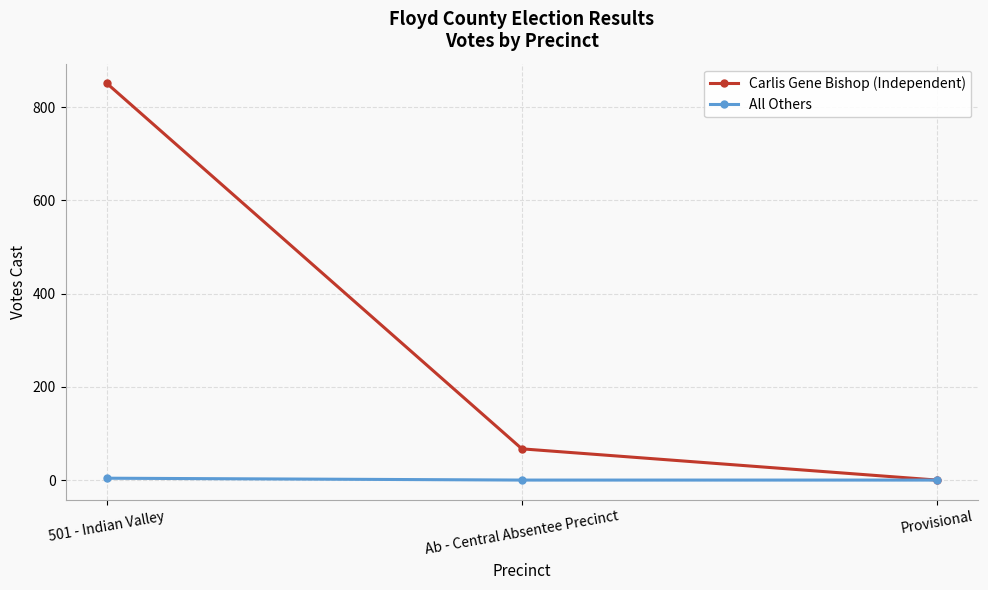

What are all the series names shown in the legend?

Carlis Gene Bishop (Independent), All Others